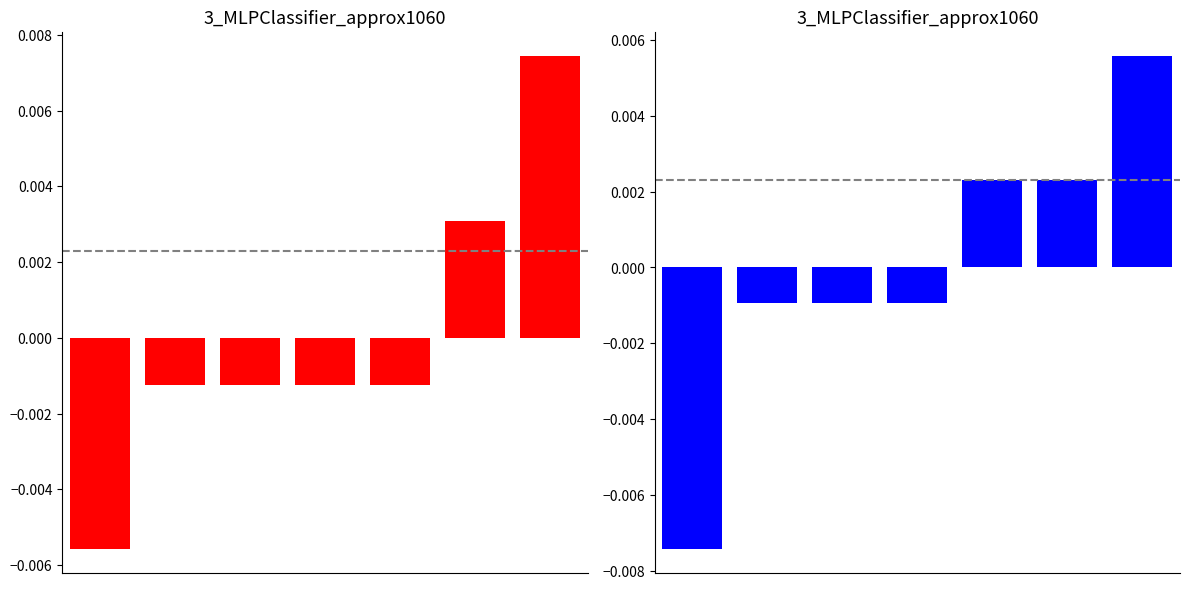

Where does the T series first go above 0?

4